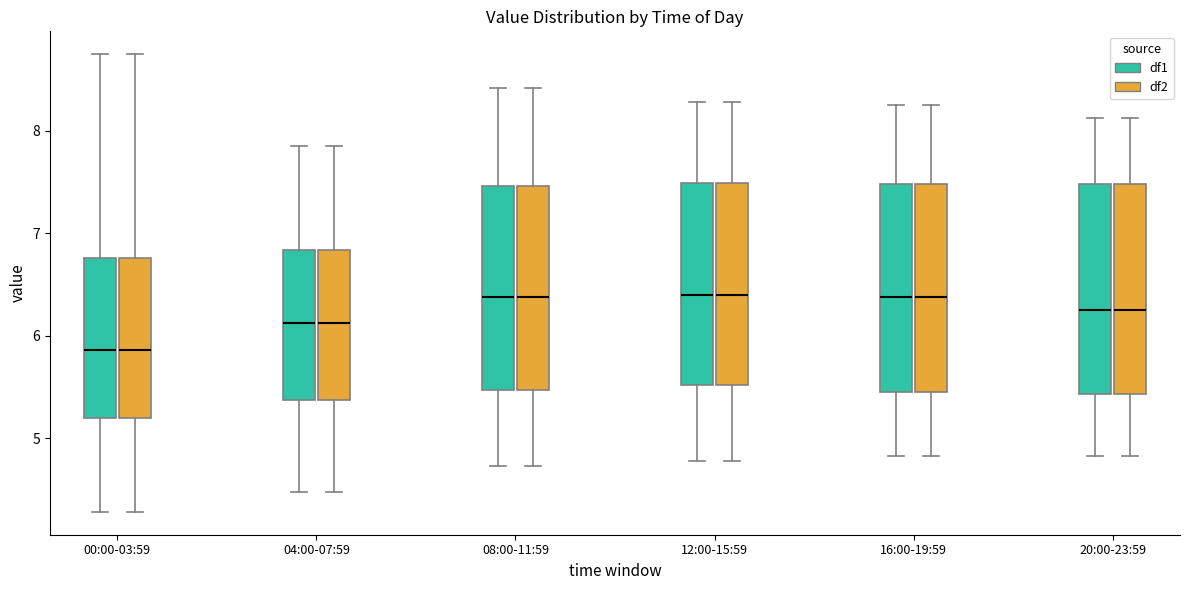

Reading left to right, read every box against the y-axis: the position of its median line, the range the box covers, and the ends of its whiskers. The values are not printed on the chart, so give them approximately, as read against the axis.

00:00-03:59 (df1): median 5.9, box 5.2 to 6.8, whiskers 4.3 to 8.8
00:00-03:59 (df2): median 5.9, box 5.2 to 6.8, whiskers 4.3 to 8.8
04:00-07:59 (df1): median 6.1, box 5.4 to 6.8, whiskers 4.5 to 7.9
04:00-07:59 (df2): median 6.1, box 5.4 to 6.8, whiskers 4.5 to 7.9
08:00-11:59 (df1): median 6.4, box 5.5 to 7.5, whiskers 4.7 to 8.4
08:00-11:59 (df2): median 6.4, box 5.5 to 7.5, whiskers 4.7 to 8.4
12:00-15:59 (df1): median 6.4, box 5.5 to 7.5, whiskers 4.8 to 8.3
12:00-15:59 (df2): median 6.4, box 5.5 to 7.5, whiskers 4.8 to 8.3
16:00-19:59 (df1): median 6.4, box 5.5 to 7.5, whiskers 4.8 to 8.3
16:00-19:59 (df2): median 6.4, box 5.5 to 7.5, whiskers 4.8 to 8.3
20:00-23:59 (df1): median 6.3, box 5.4 to 7.5, whiskers 4.8 to 8.1
20:00-23:59 (df2): median 6.3, box 5.4 to 7.5, whiskers 4.8 to 8.1